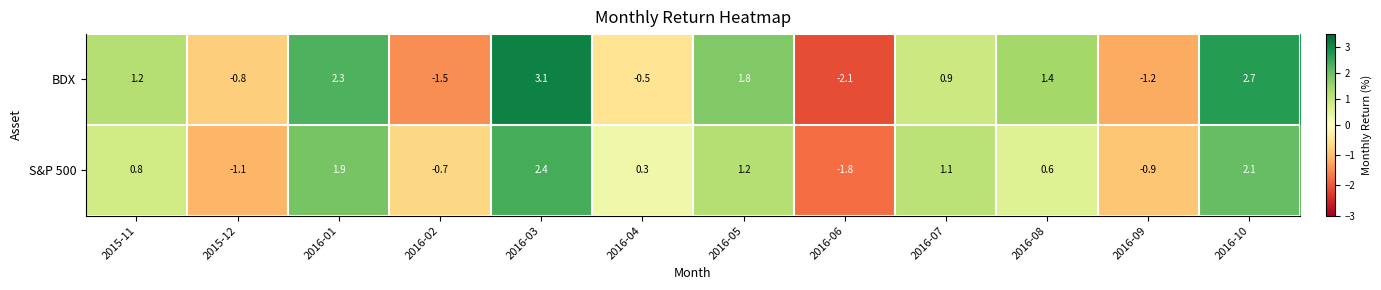

What is the approximate value of BDX at 2016-05?

1.8